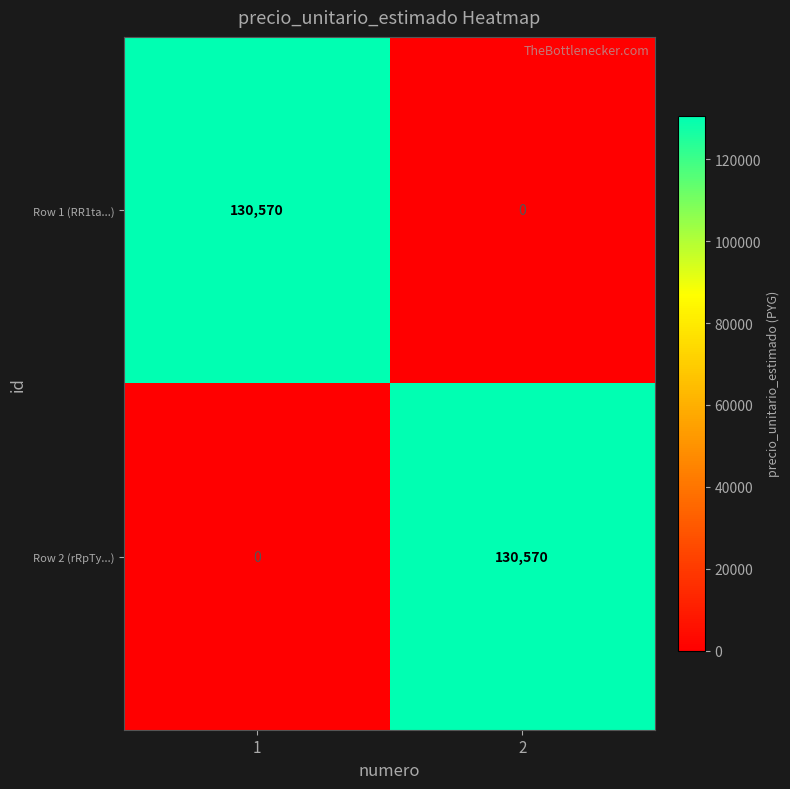

Read the Row 2 (rRpTy...) value at 2, to the nearest 10.

130570